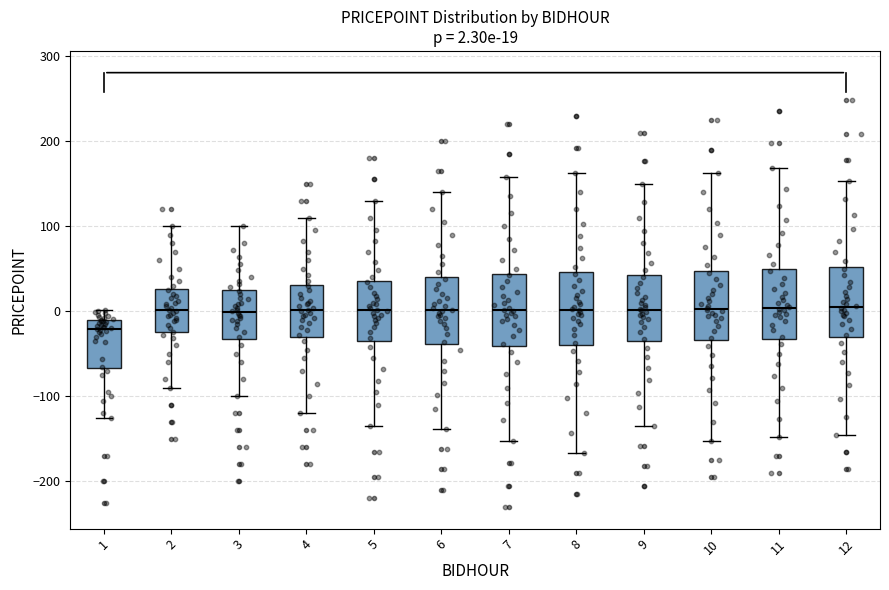

Which box has the lowest median line?

1